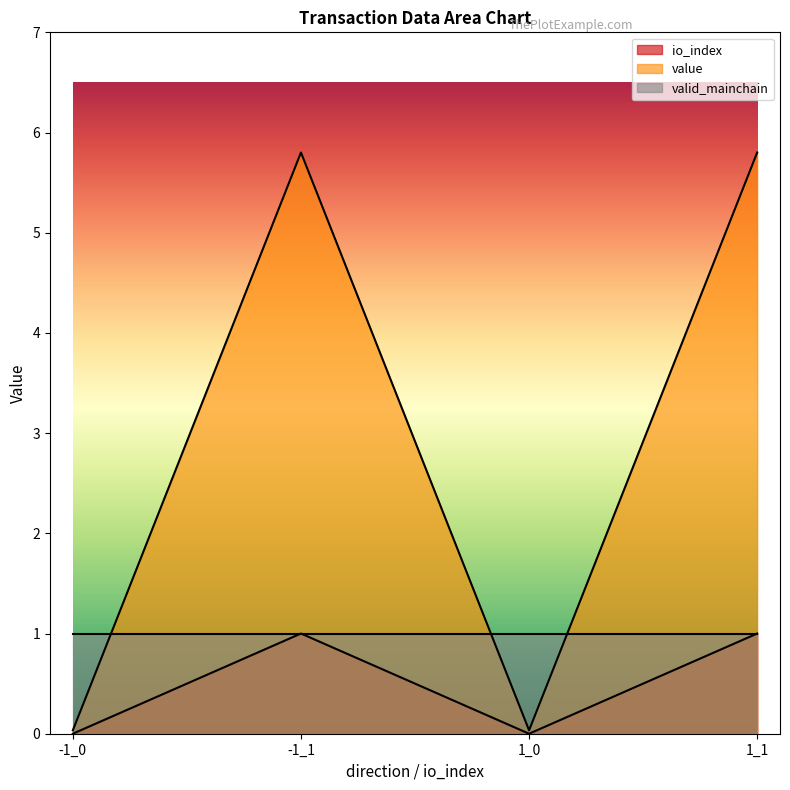

The value series shows 5.8 at -1_1. True or false?

True